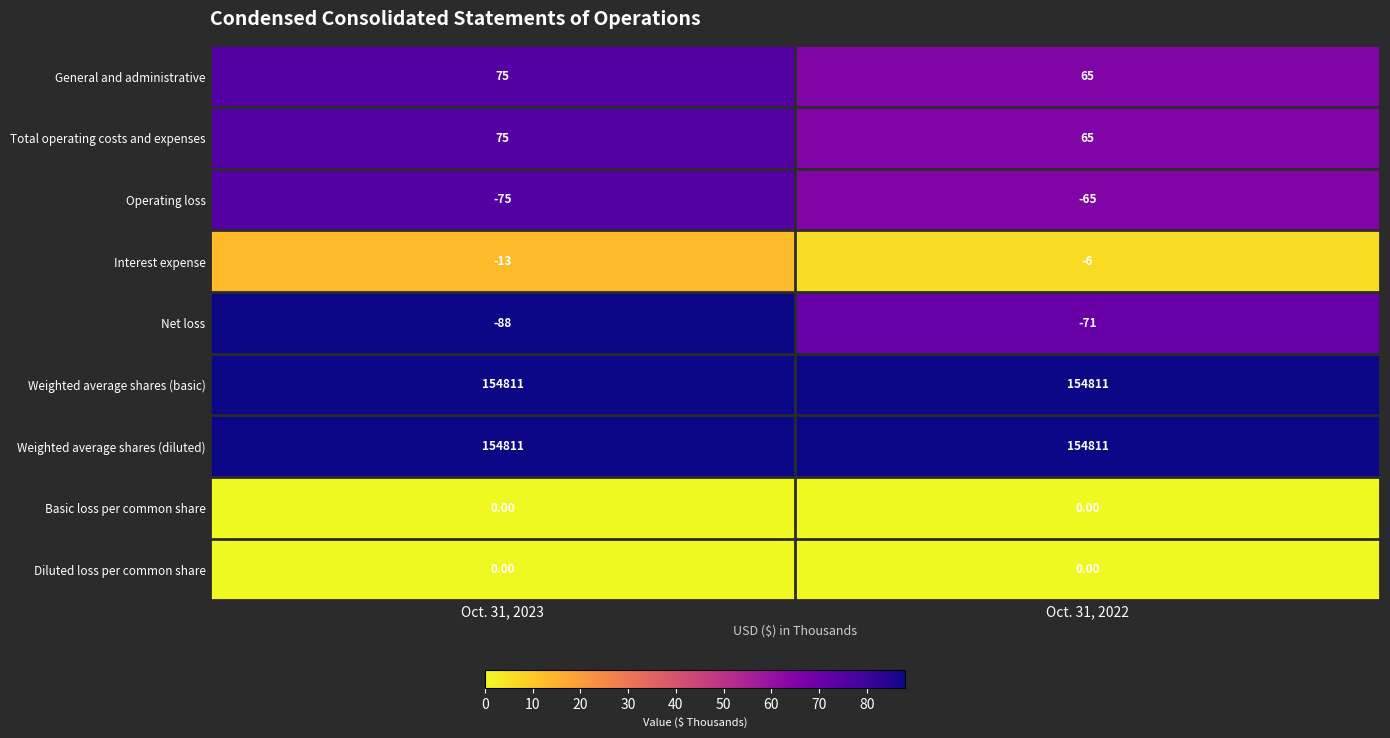

Is the value of Weighted average shares (basic) at Oct. 31, 2023 greater than the value of Total operating costs and expenses at Oct. 31, 2022?

Yes